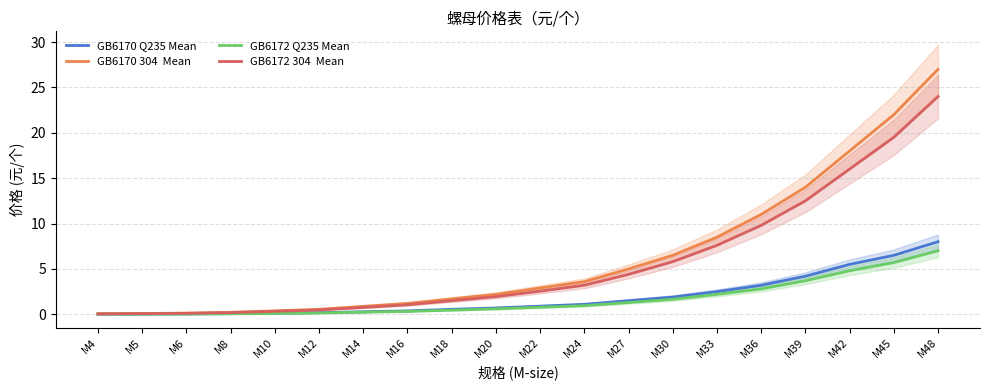

List the labels in order of GB6170 304  Mean value, smallest first.

M4, M5, M6, M8, M10, M12, M14, M16, M18, M20, M22, M24, M27, M30, M33, M36, M39, M42, M45, M48